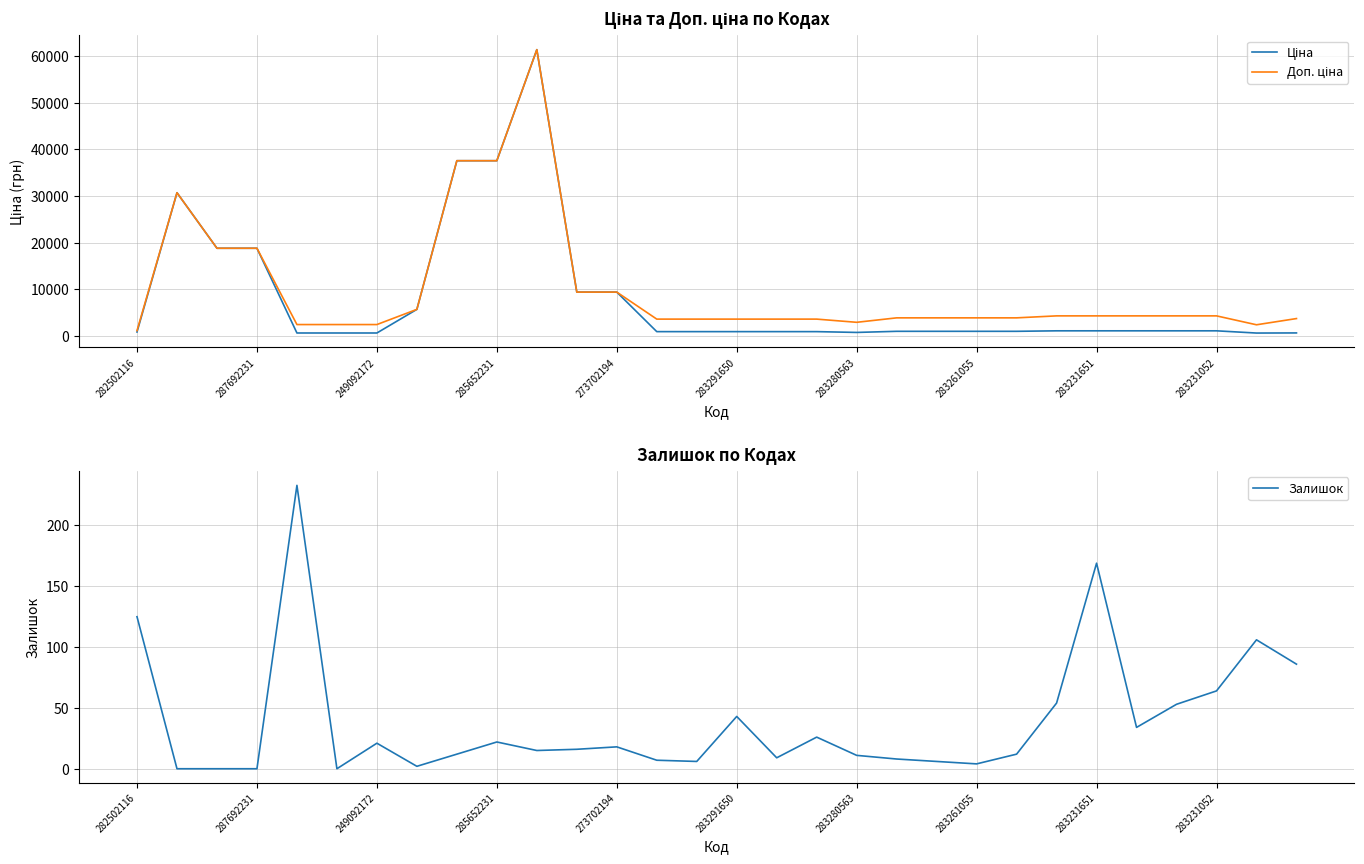

The Залишок series shows -131 at 287692231. True or false?

False